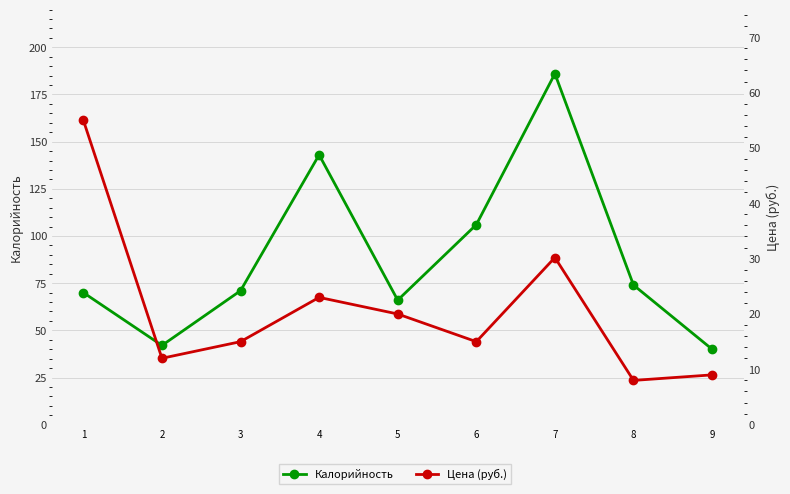

What is the value of the Цена (руб.) point at the 3rd from the left?

15.0